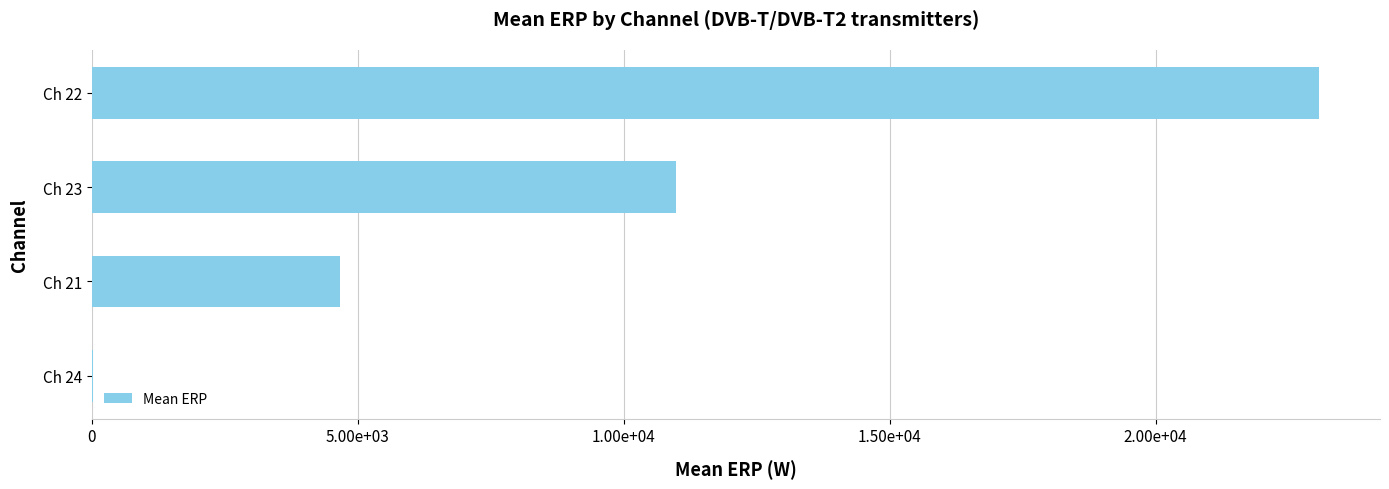

What is the greatest value displayed?

23063.8